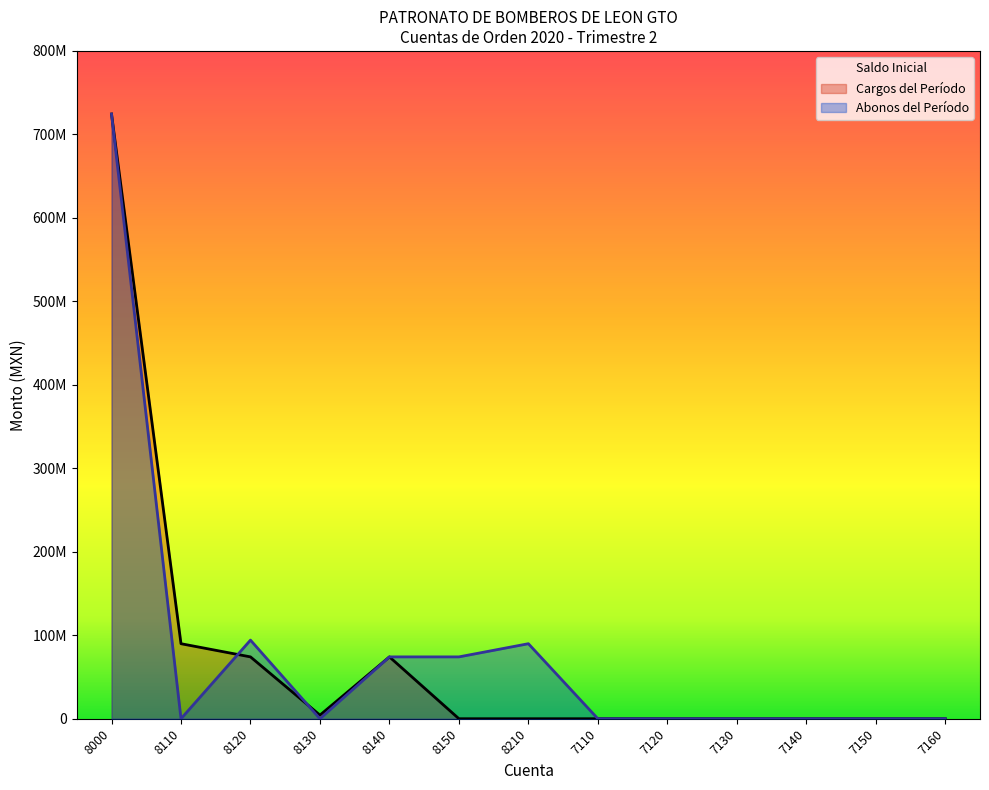

Where is Abonos del Período nearest to the value 362209192?

8120